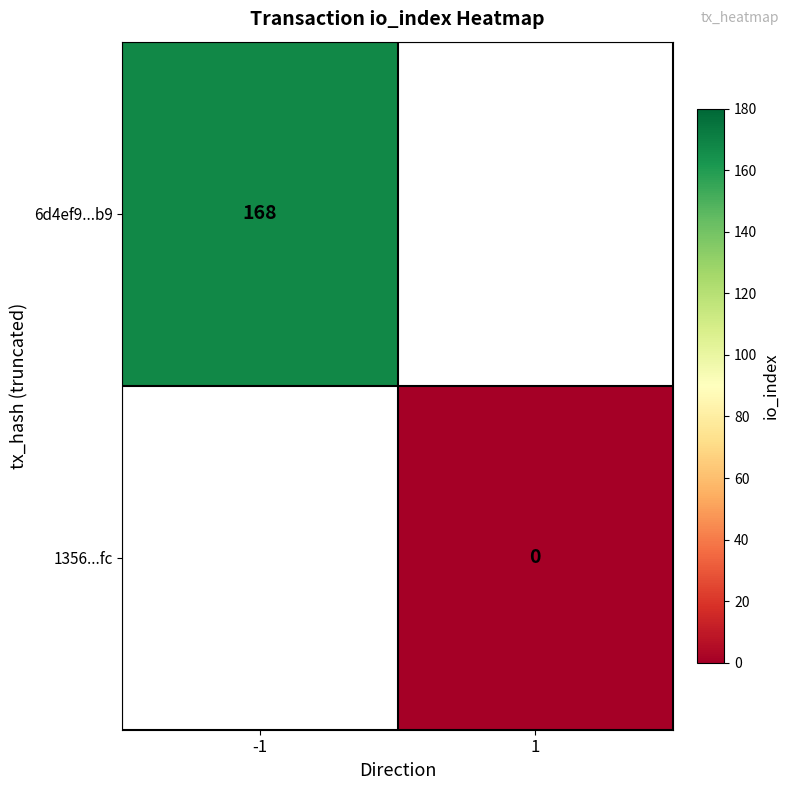

The value of 6d4ef9...b9 at -1 is 103. True or false?

False